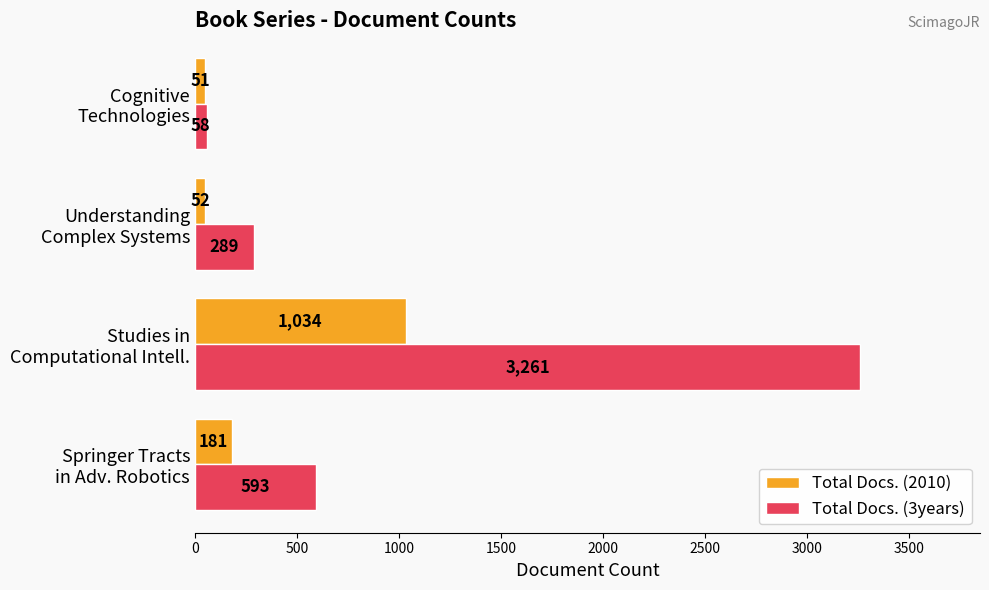

What is the difference between the maximum and minimum values in the Total Docs. (2010) series?

983